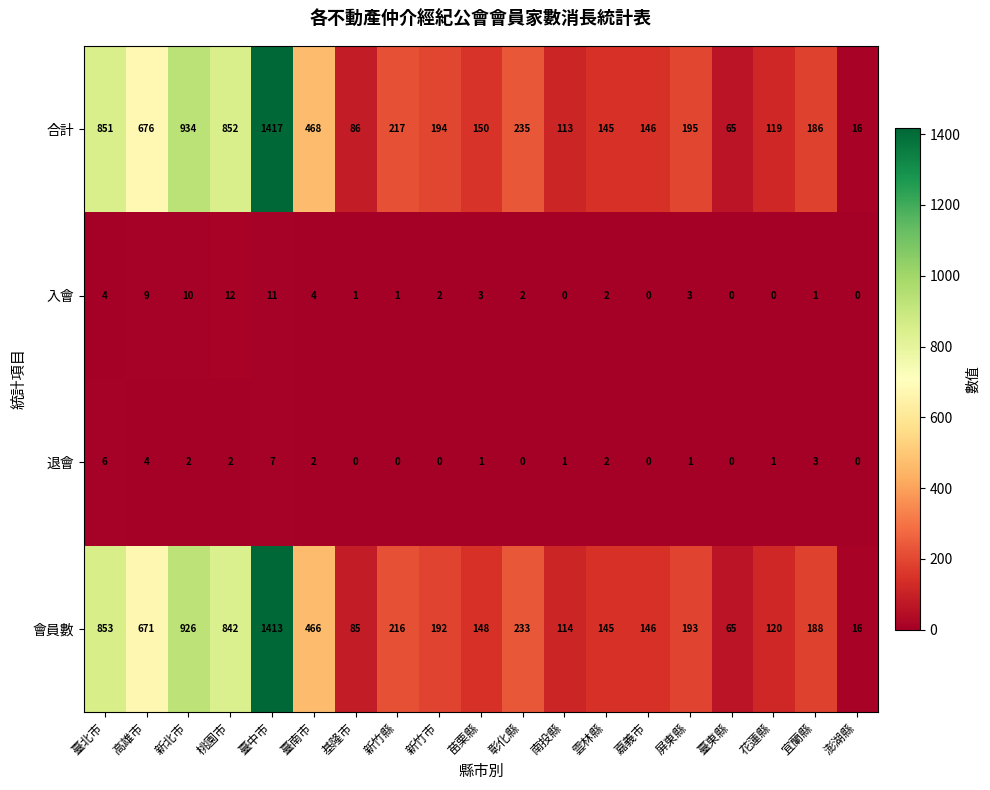

How many values in the 退會 series are below 1?

7